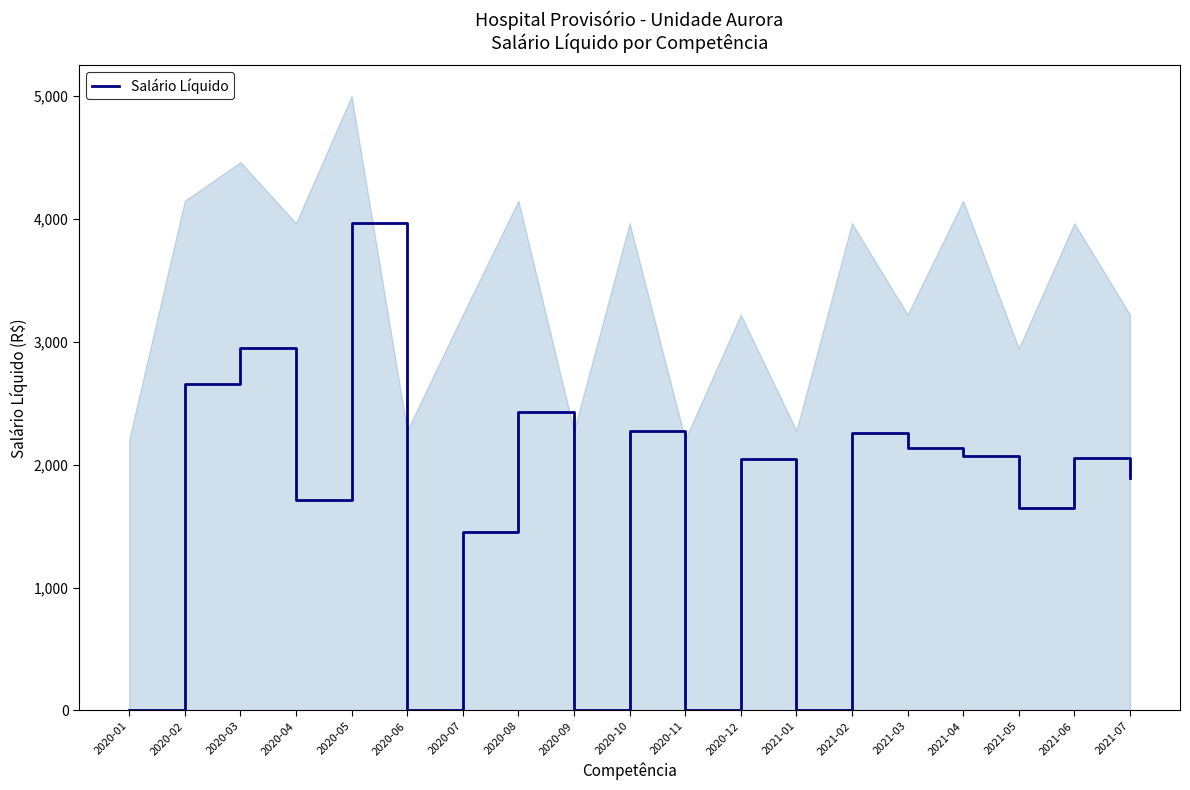

What is the change in value from 2020-06 to 2021-02?

+2260.6